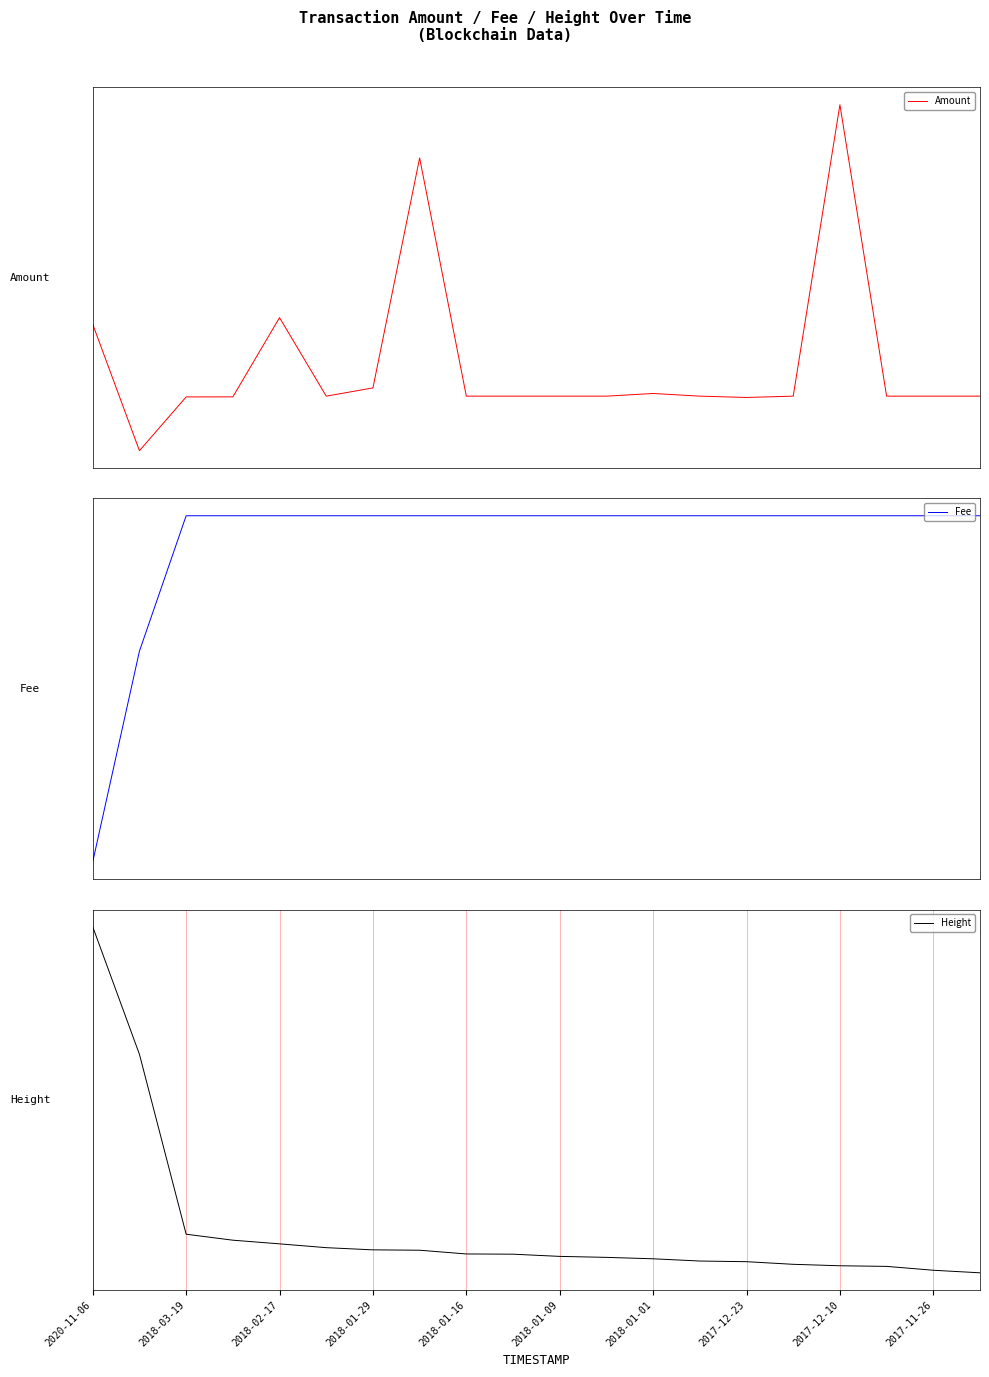

How many lines are shown in the chart?

3